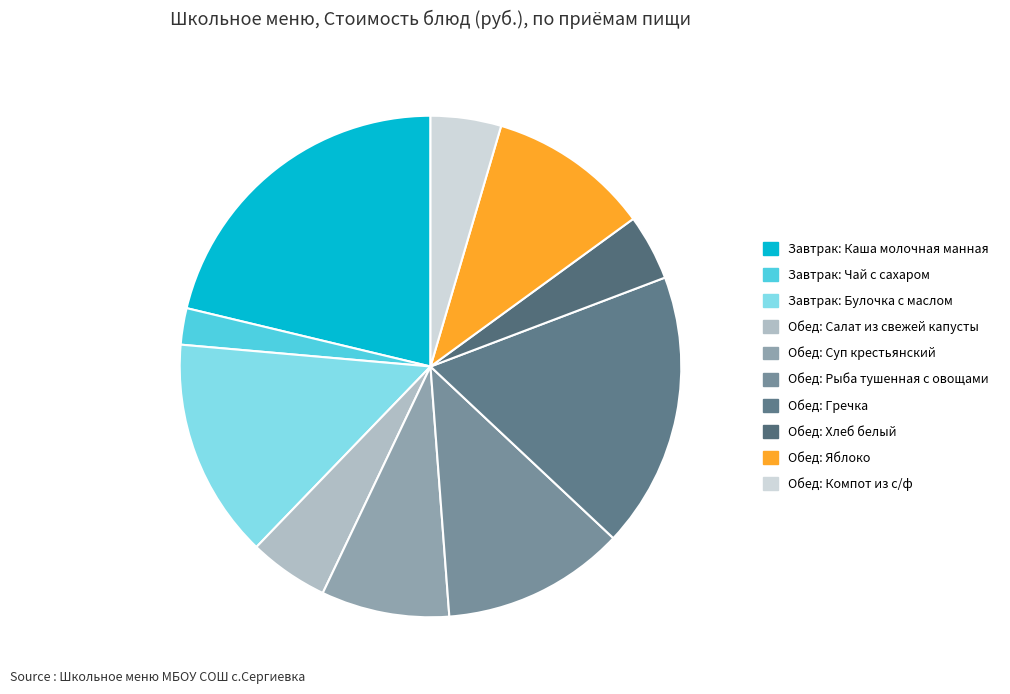

How many slices are in this pie chart?

10